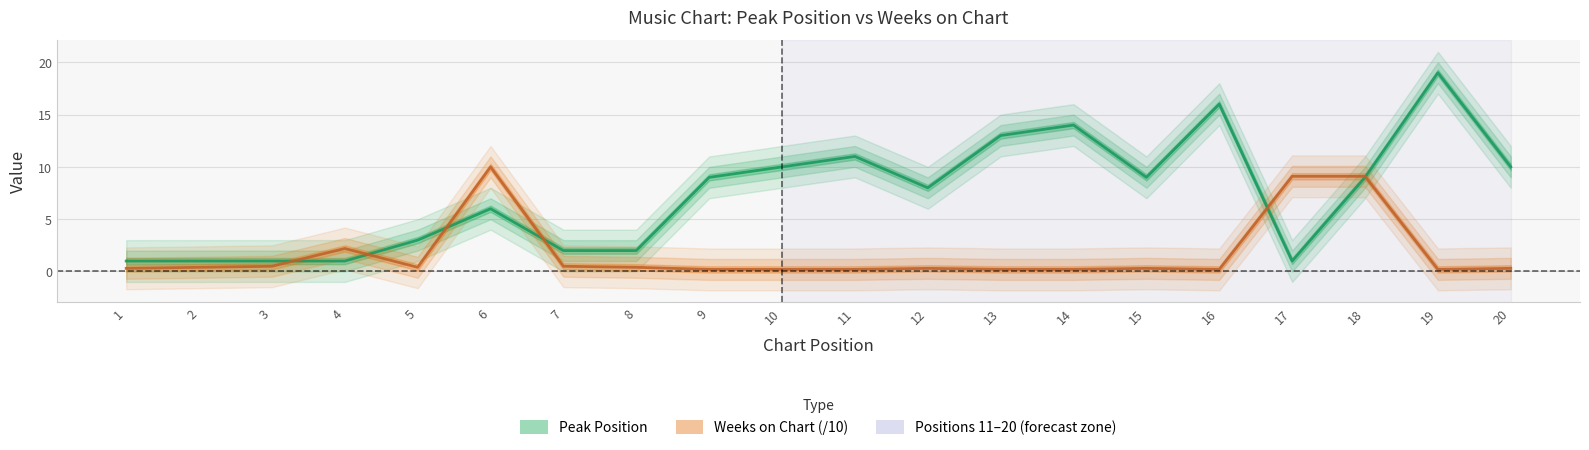

What is the difference between the highest and lowest values at 1?

0.7